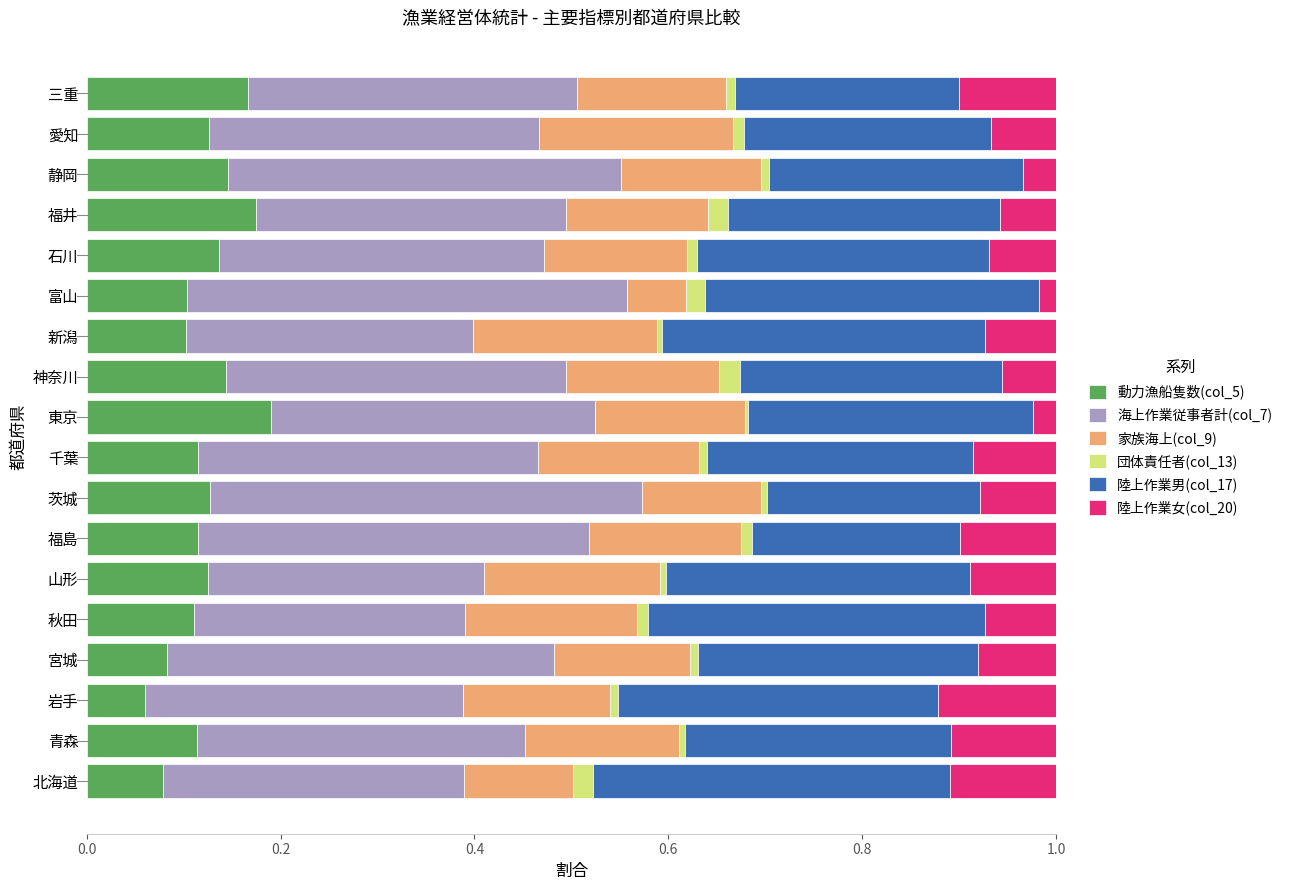

What is the total value across all series at 福井?

1.0